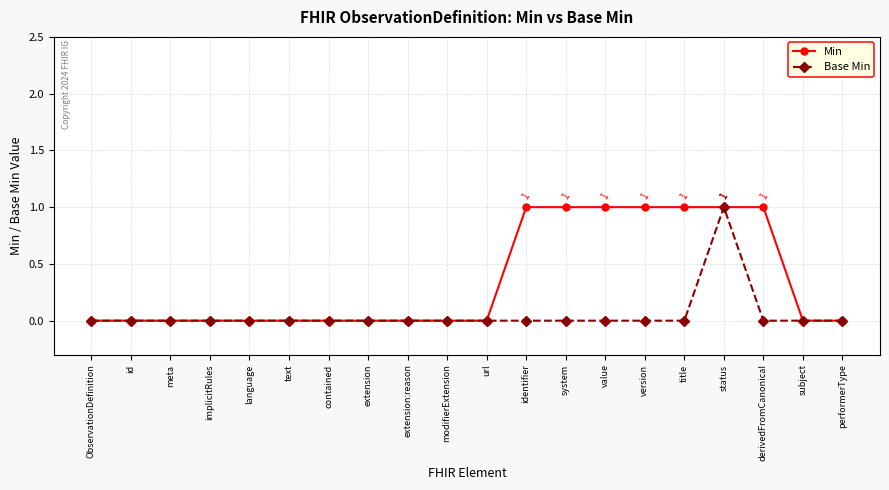

What is the label of the 2nd point from the left?

id